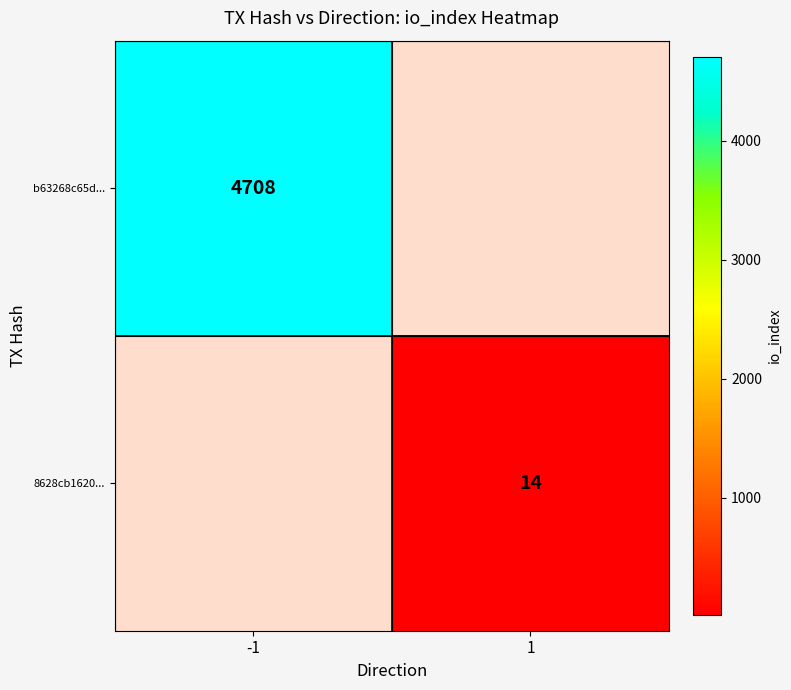

The value of b63268c65d... at -1 is 2728. True or false?

False